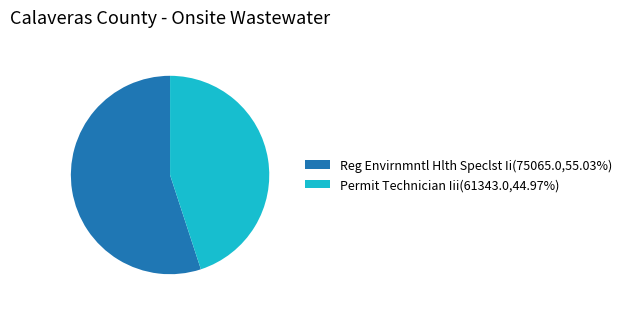

Is it true that Permit Technician Iii is 45% of the pie?

True